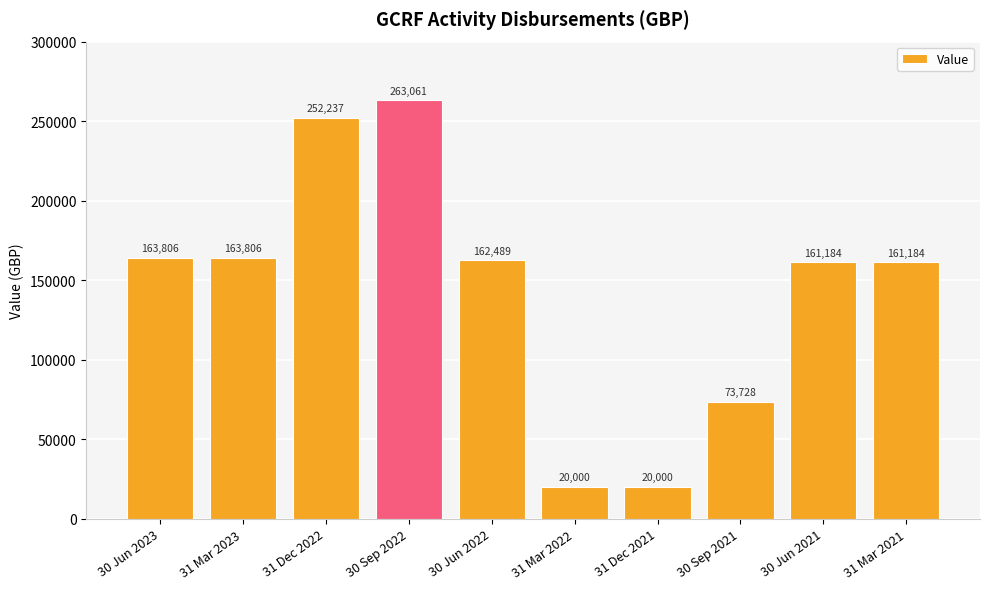

Which category has the highest value across all series?

30 Sep 2022